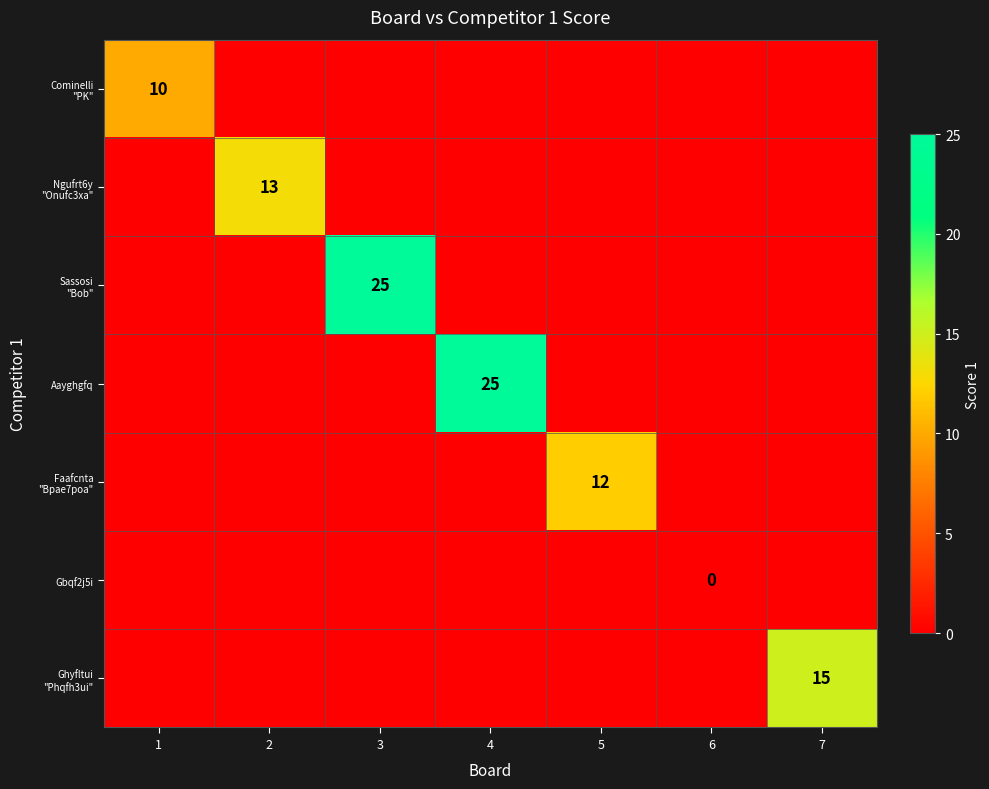

True or false: Faafcnta "Bpae7poa" has a value of 12 at 5.

True